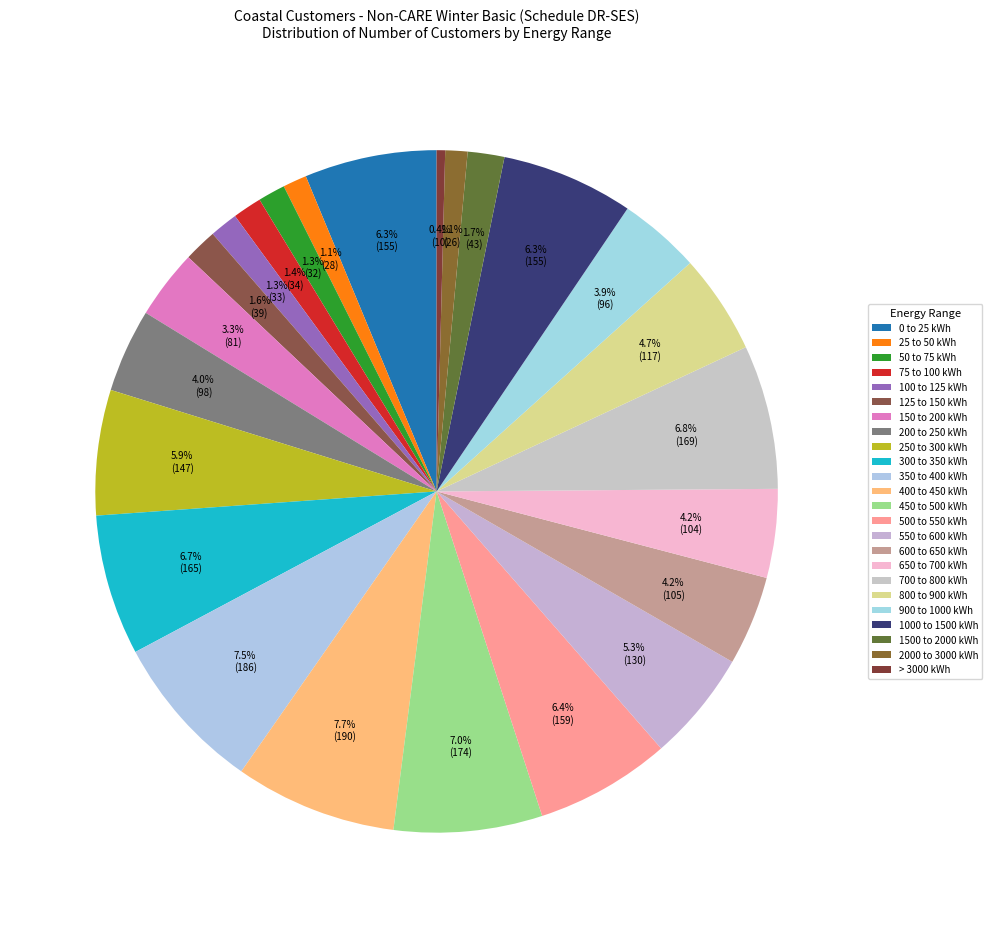

Is there any slice that represents more than half of the pie?

No